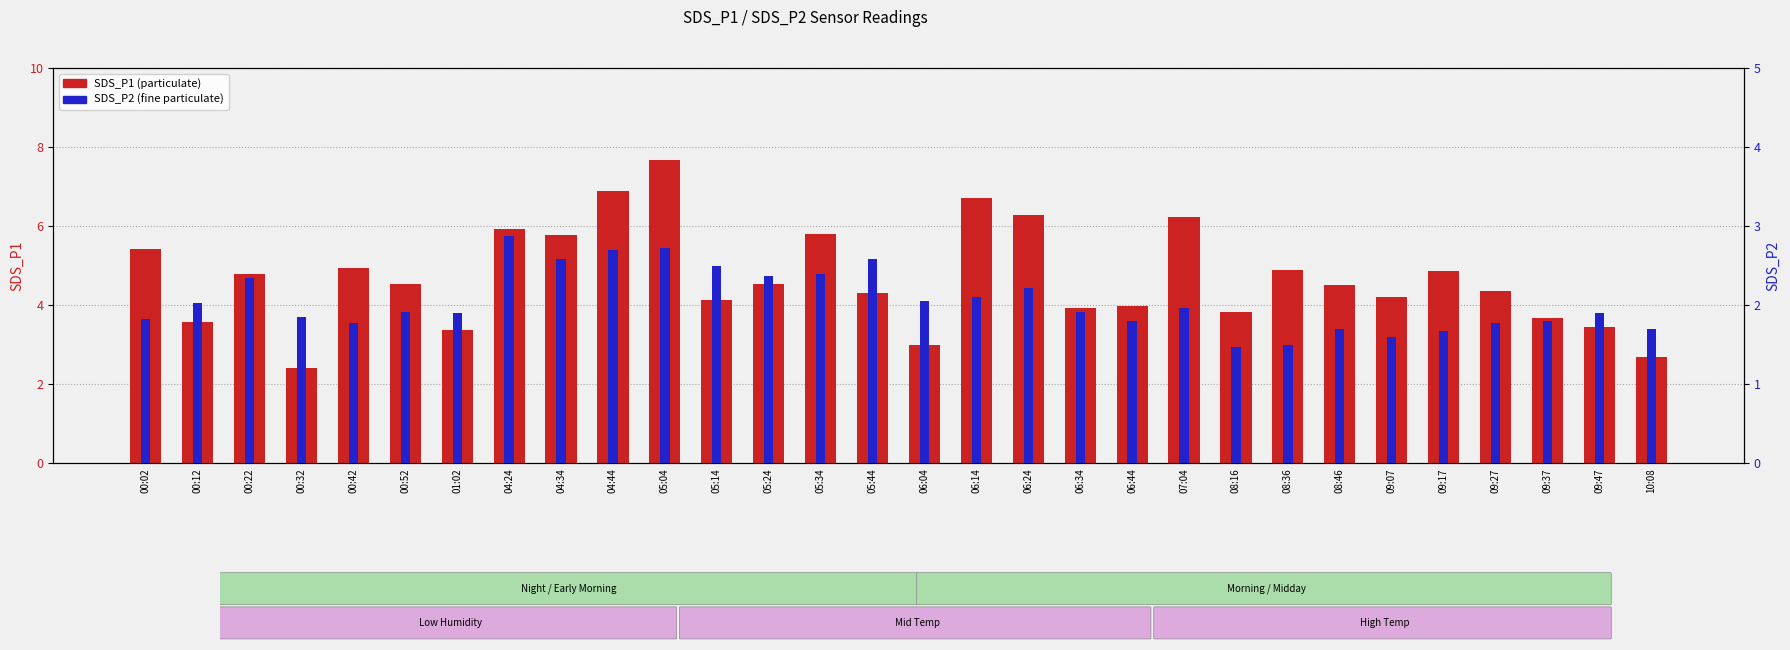

Which series has the largest total across all categories?

SDS_P1